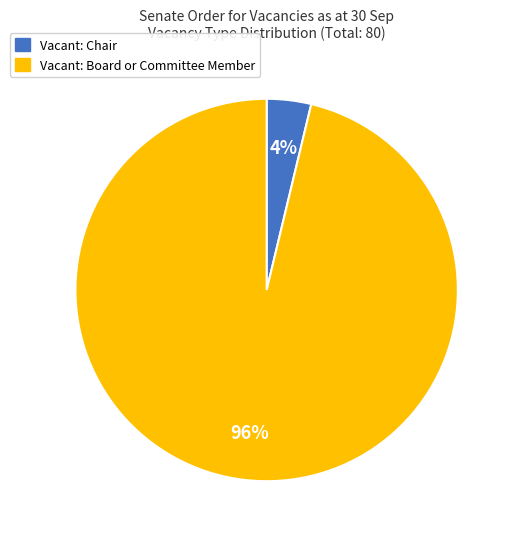

Which has a higher value, Vacant: Board or Committee Member or Vacant: Chair?

Vacant: Board or Committee Member